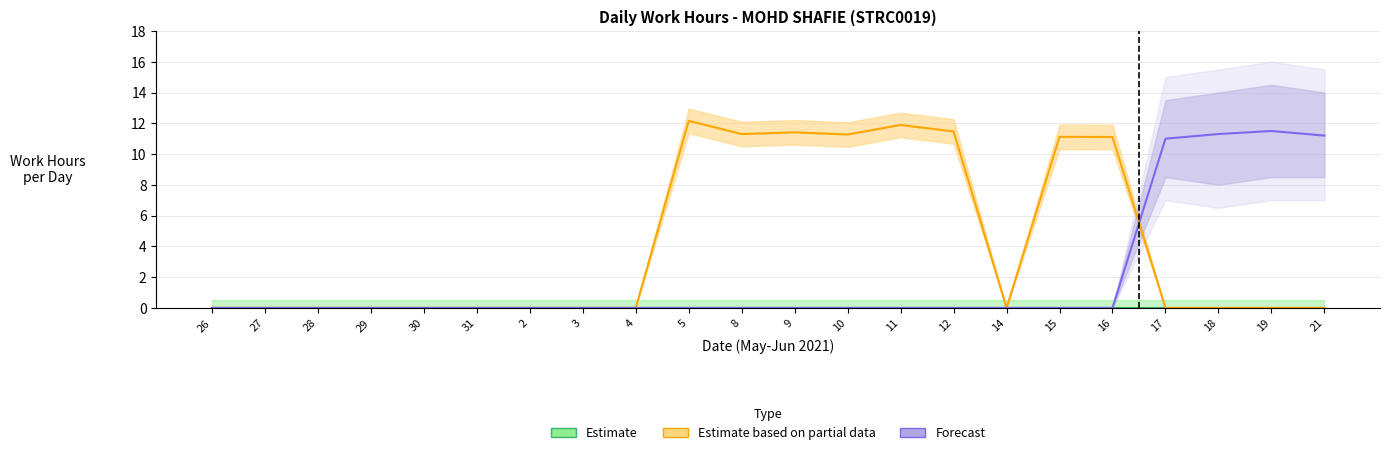

At which category does Estimate based on partial data reach its first local peak?

5